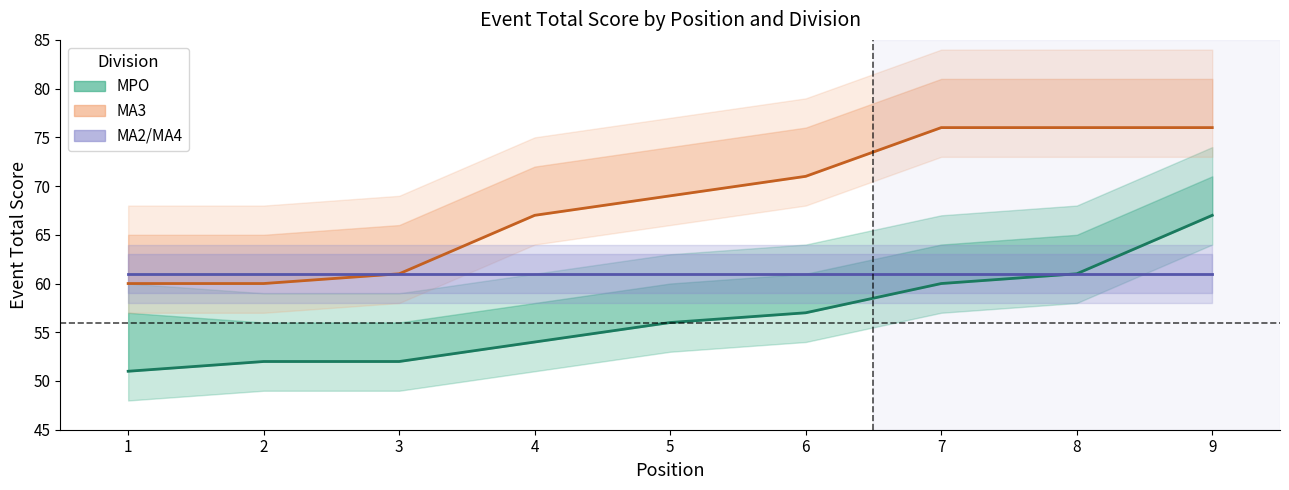

Rank the categories by MPO value from highest to lowest.

9, 8, 7, 6, 5, 4, 2, 3, 1